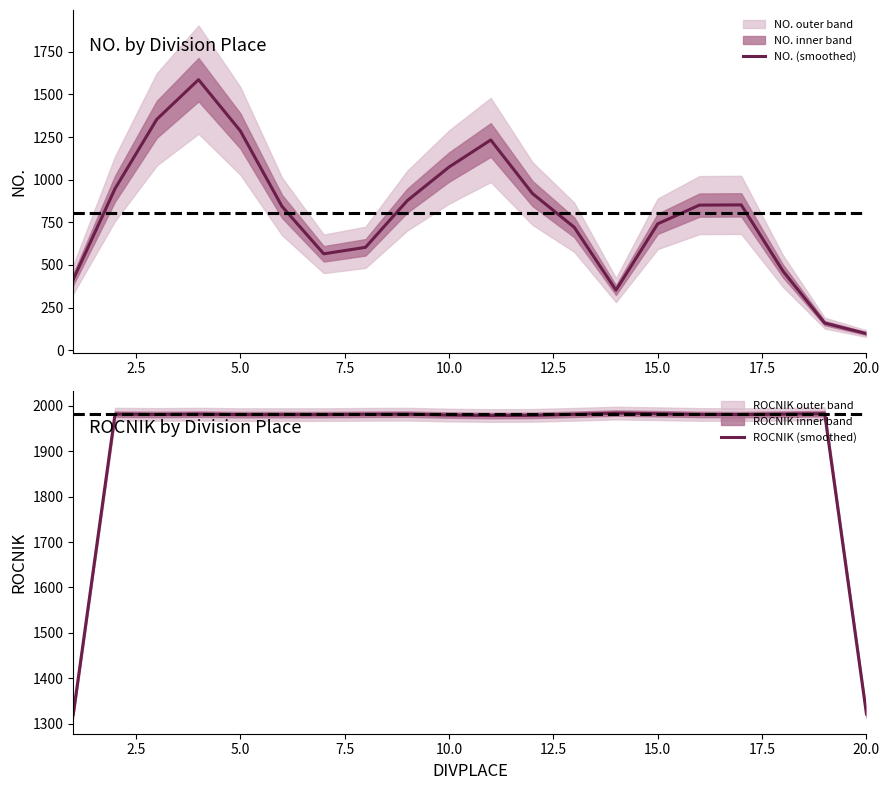

What is the minimum value for NO. (smoothed)?

97.3